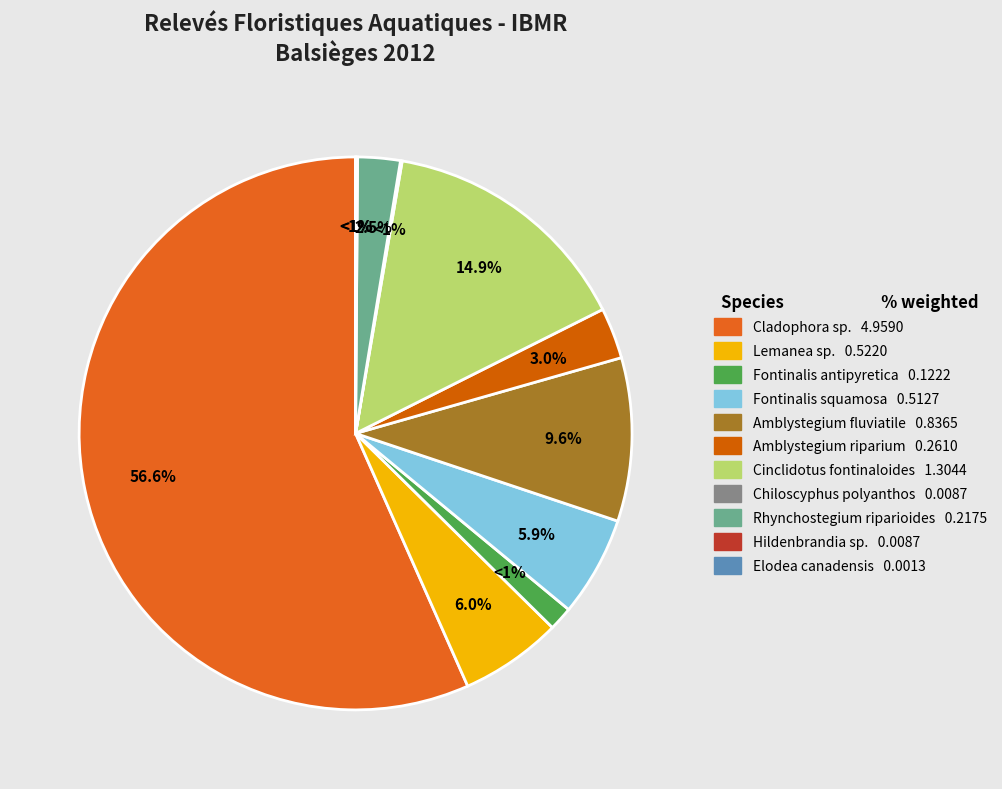

What is the largest slice in the pie chart?

Cladophora sp.